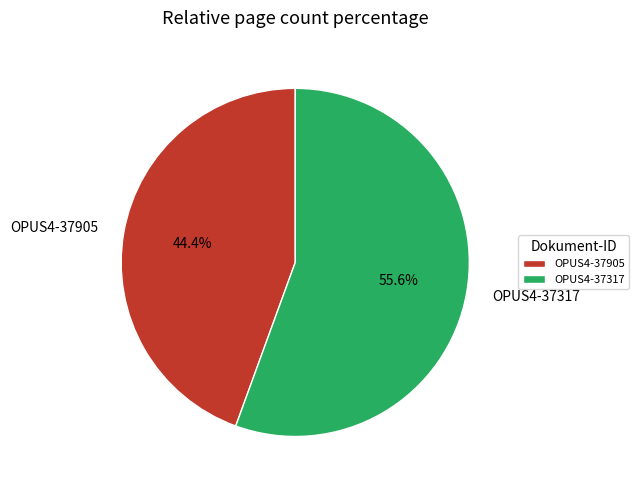

To the nearest percent, what is the difference between the OPUS4-37905 and OPUS4-37317 slice percentages?

11%